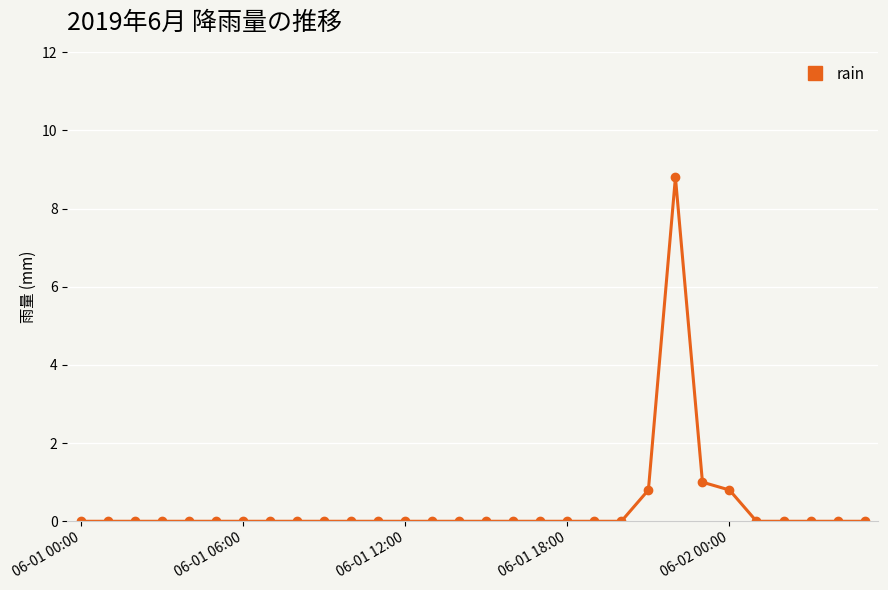

True or false: the data has more than 0 interior local peaks.

True